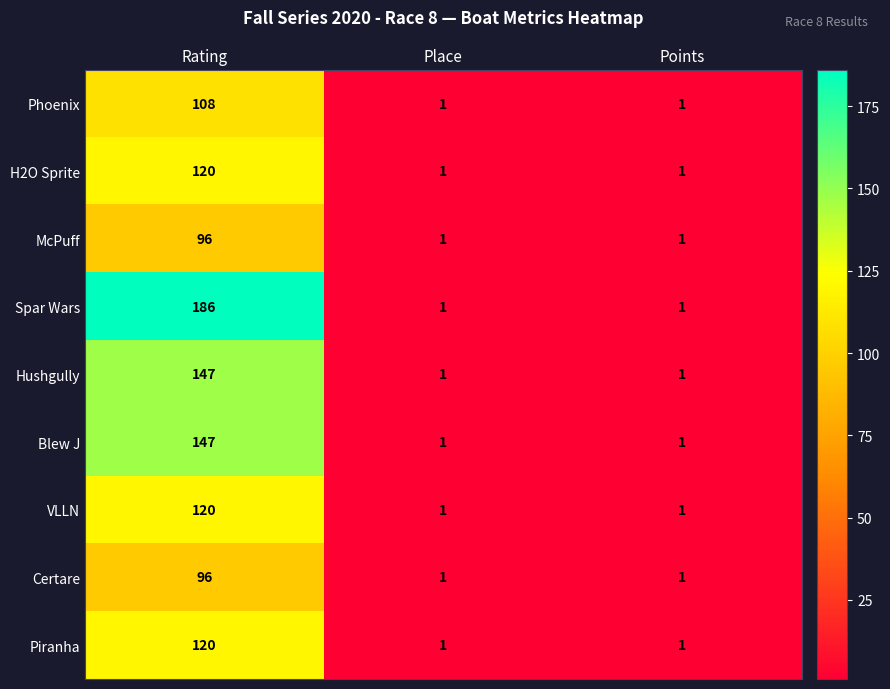

At which category is the sum across all series the highest?

Rating